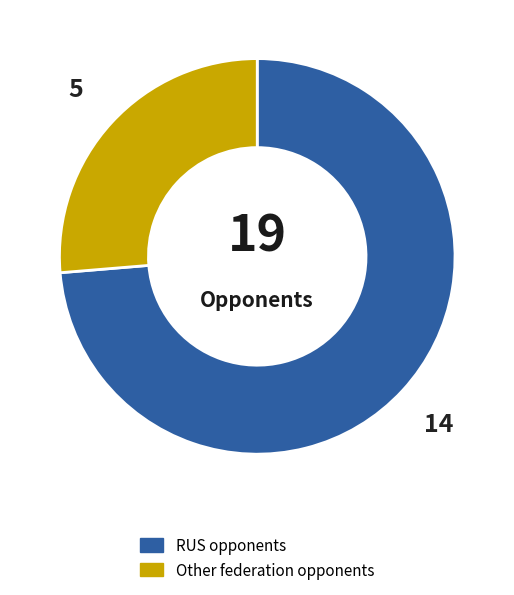

Is there any slice that represents more than half of the pie?

Yes